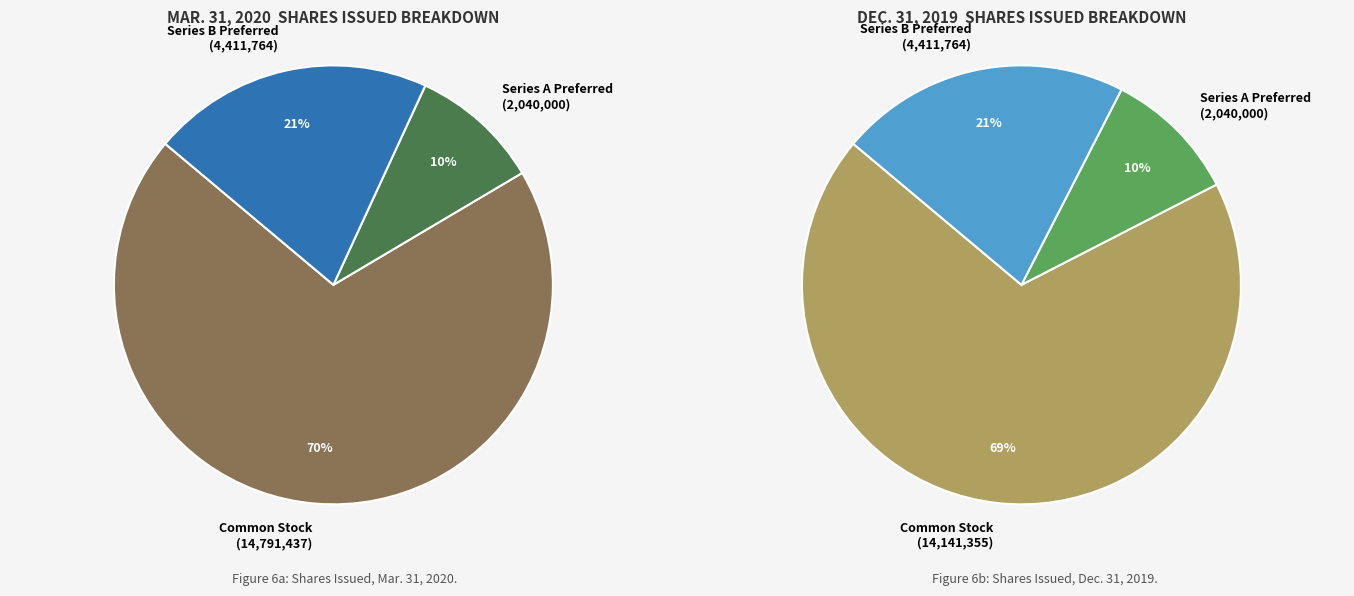

Which slice is the largest?

Common stock, shares issued (Mar. 31, 2020)